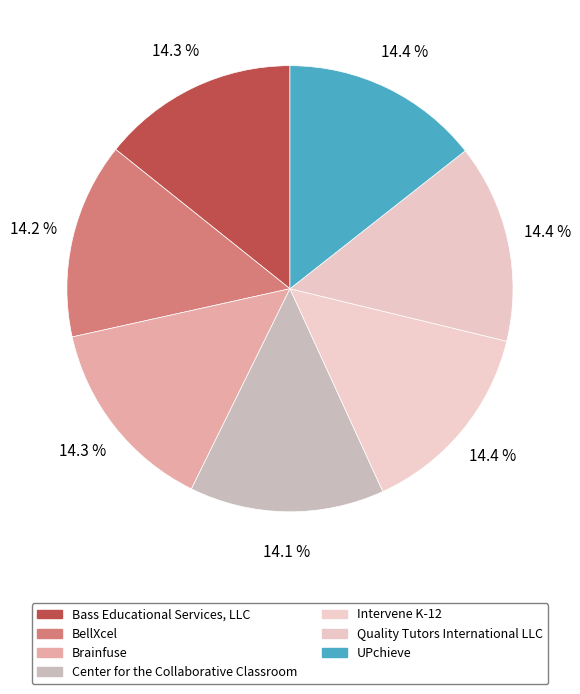

To the nearest percent, what percentage of the pie is Bass Educational Services, LLC?

14%